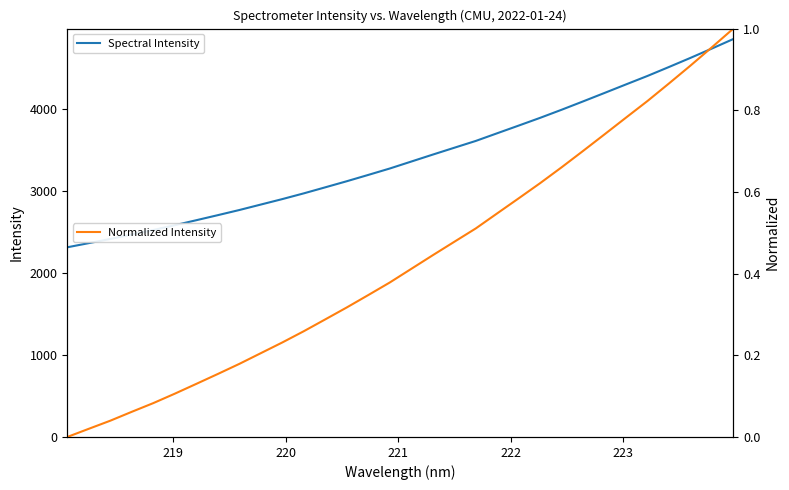

How many values in Normalized Intensity are above zero?

31